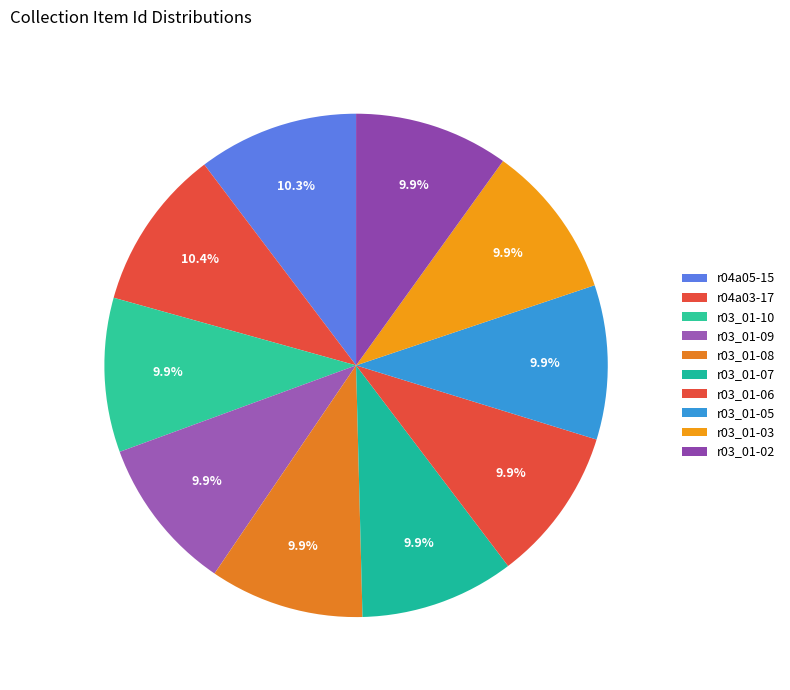

What portion of the pie excludes r03_01-05?

90.1%